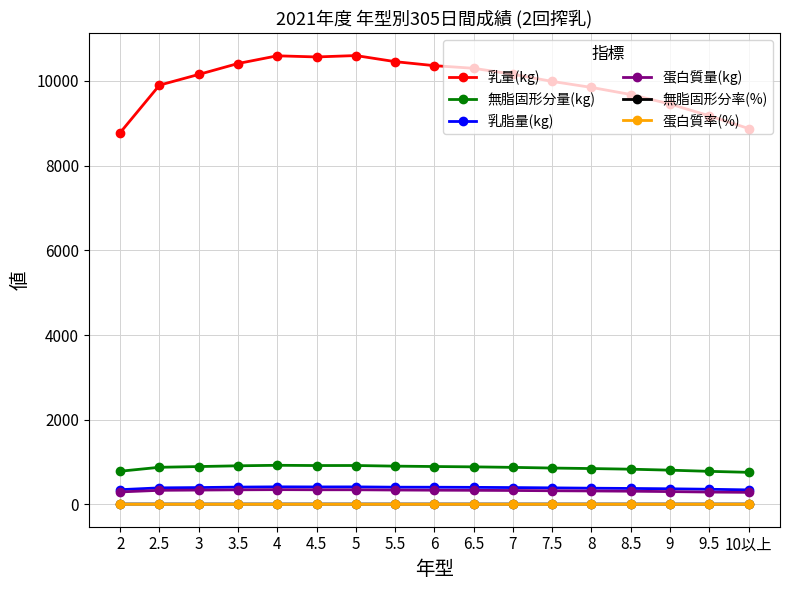

True or false: 無脂固形分量(kg) has more than 1 interior local peaks.

True